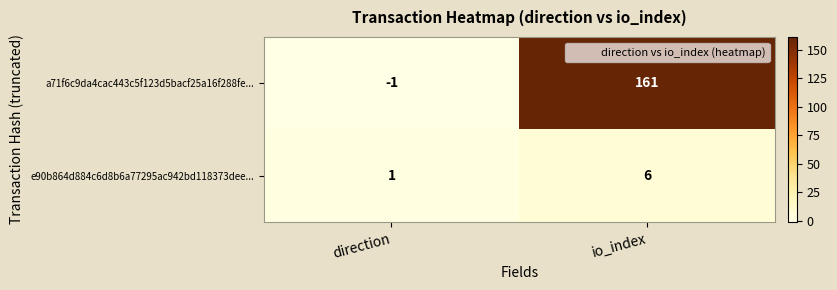

Reading left to right, extract all data points from this chart.

a71f6c9da4cac443c5f123d5bacf25a16f288fe...: direction=-1	io_index=161
e90b864d884c6d8b6a77295ac942bd118373dee...: direction=1	io_index=6